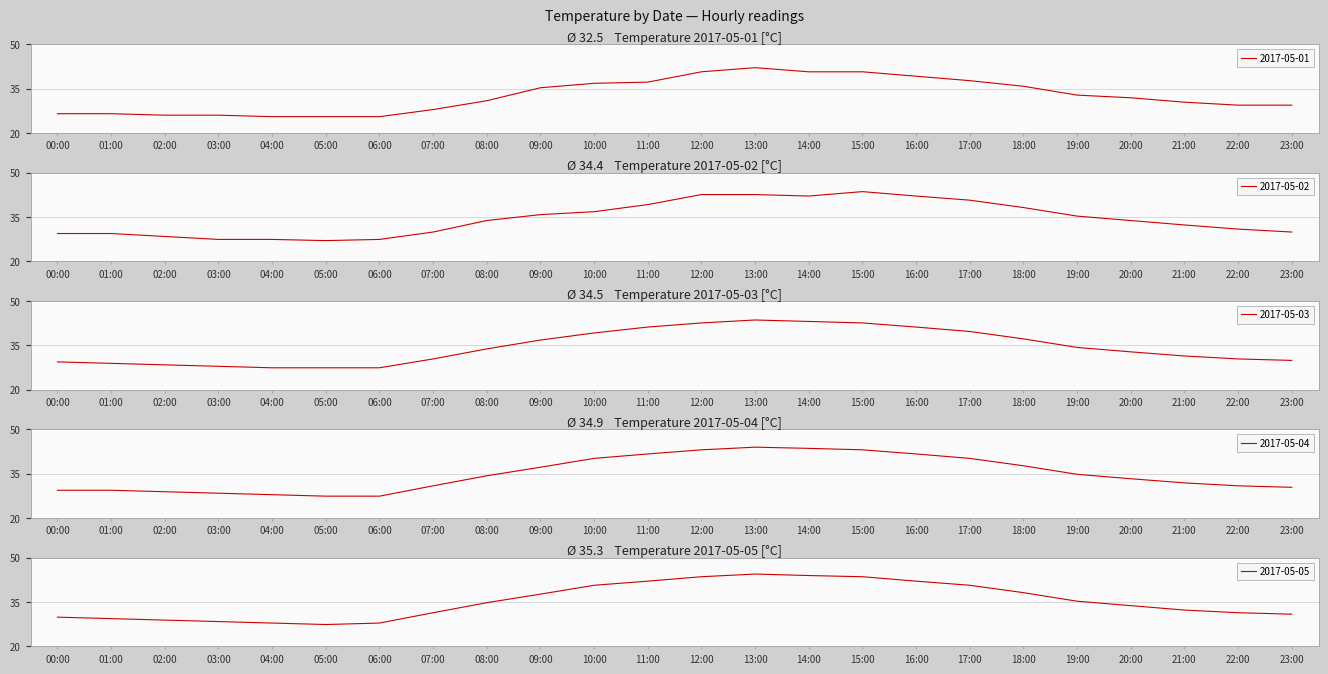

At which label is 2017-05-03 closest to 35?

19:00